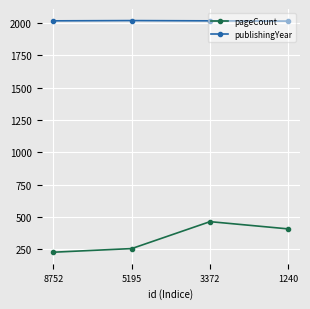

Which series has the widest spread of values?

pageCount